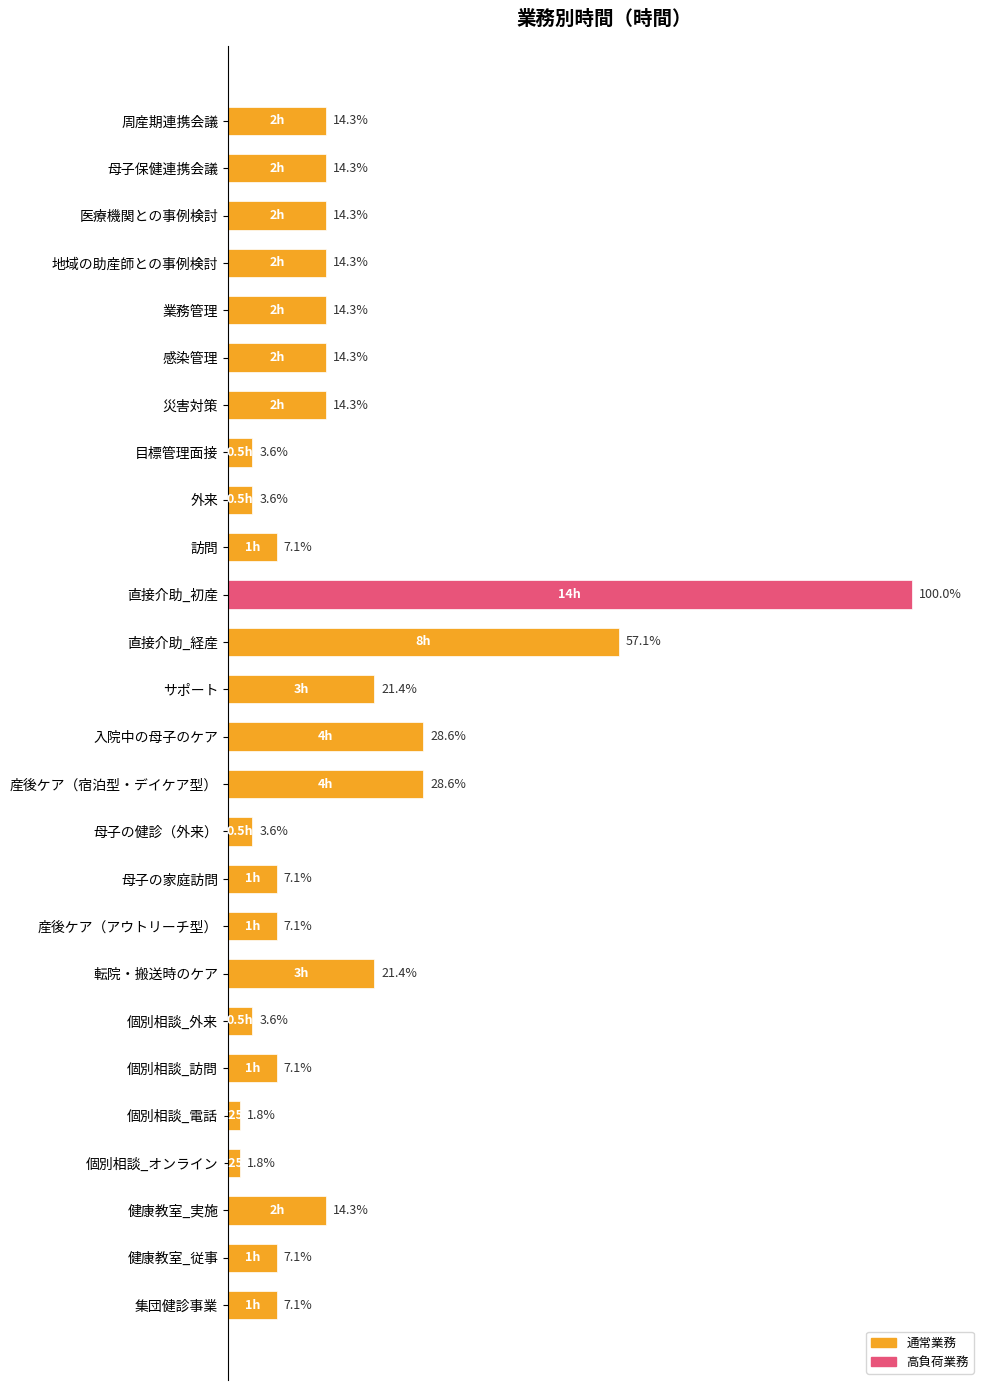

Does the chart contain any negative values?

No